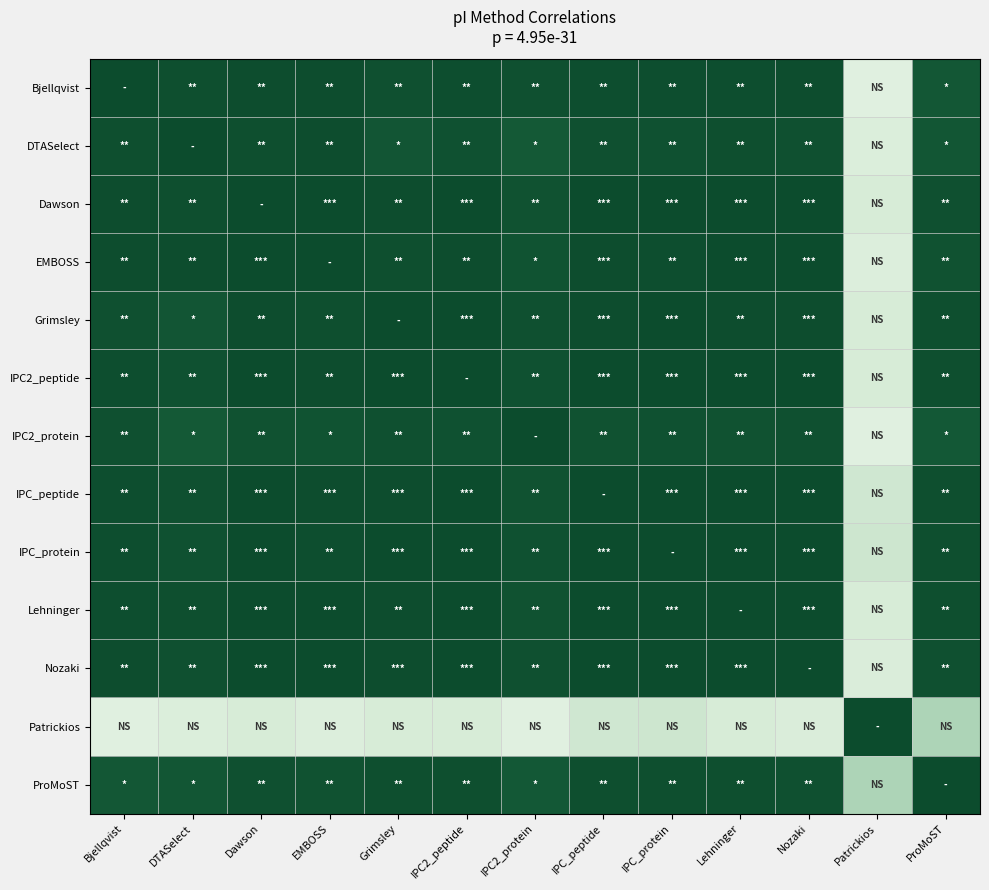

List the series in order of their peak value, lowest first.

IPC2_peptide, Nozaki, ProMoST, Bjellqvist, DTASelect, Dawson, EMBOSS, Grimsley, IPC2_protein, IPC_peptide, IPC_protein, Lehninger, Patrickios